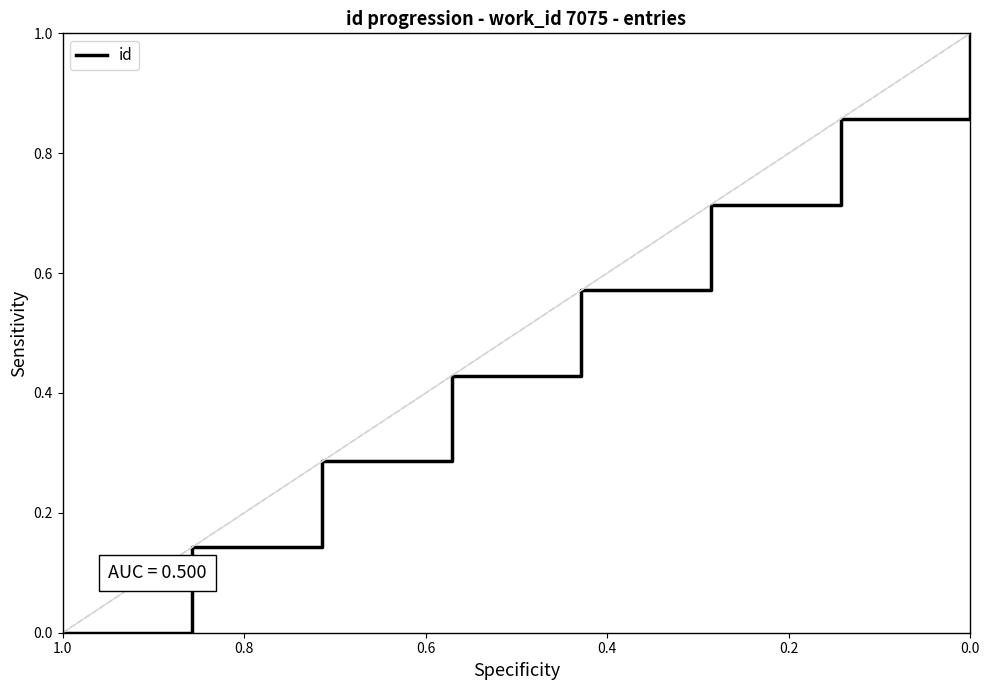

Reading left to right, extract all data points from this chart.

0.0	0.1	0.3	0.4	0.6	0.7	0.9	1.0